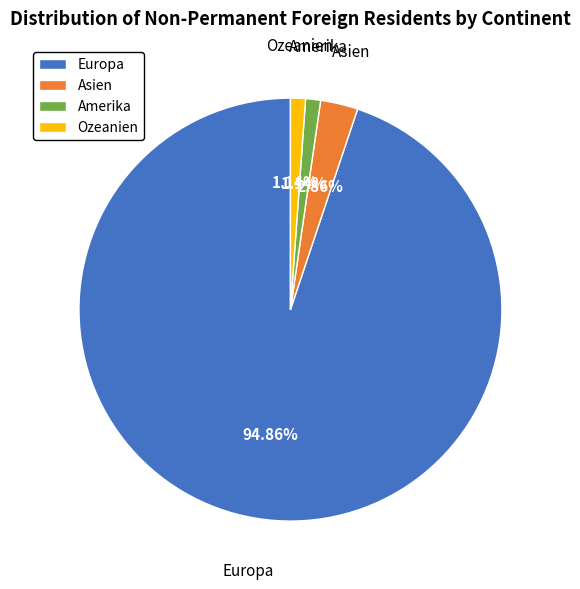

What is the largest slice in the pie chart?

Europa